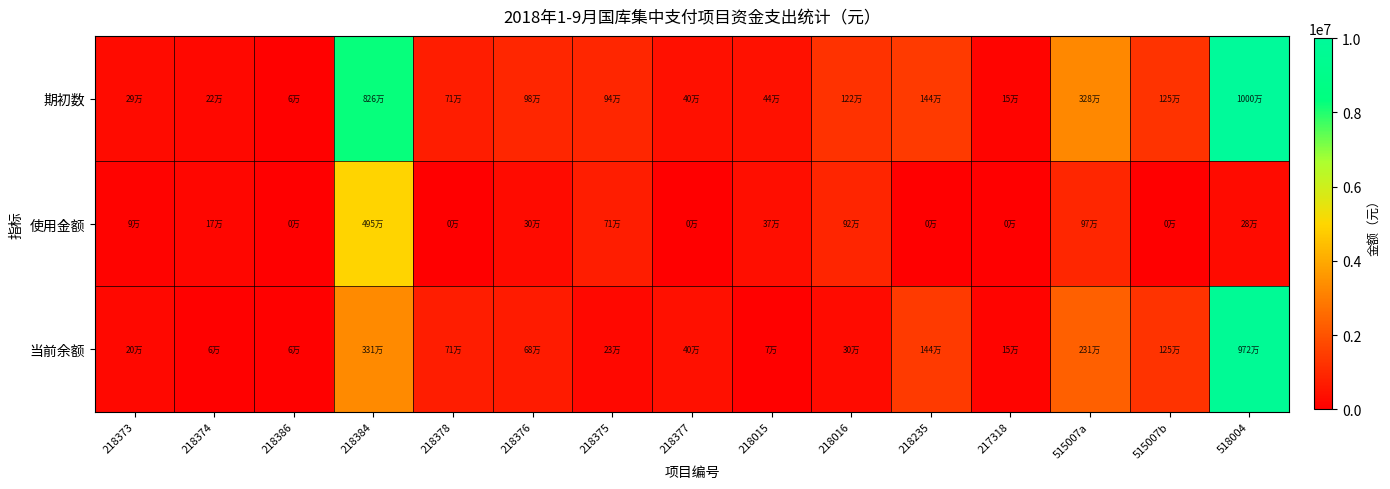

List the series in order of their overall mean, lowest first.

使用金额, 当前余额, 期初数